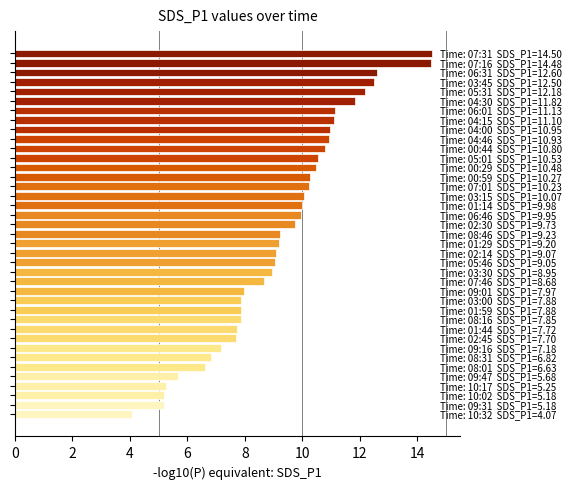

What is the value of the 3rd bar from the top?

12.6